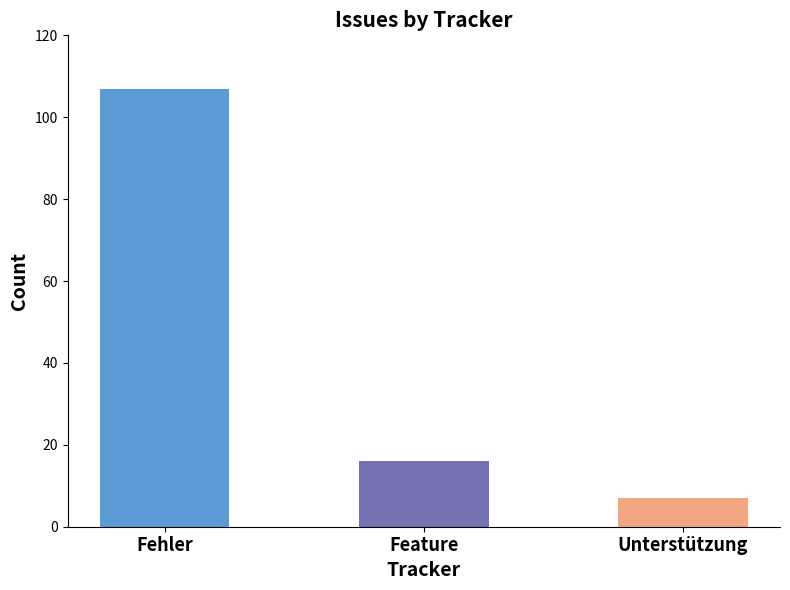

Where does the data first go above 16?

Fehler